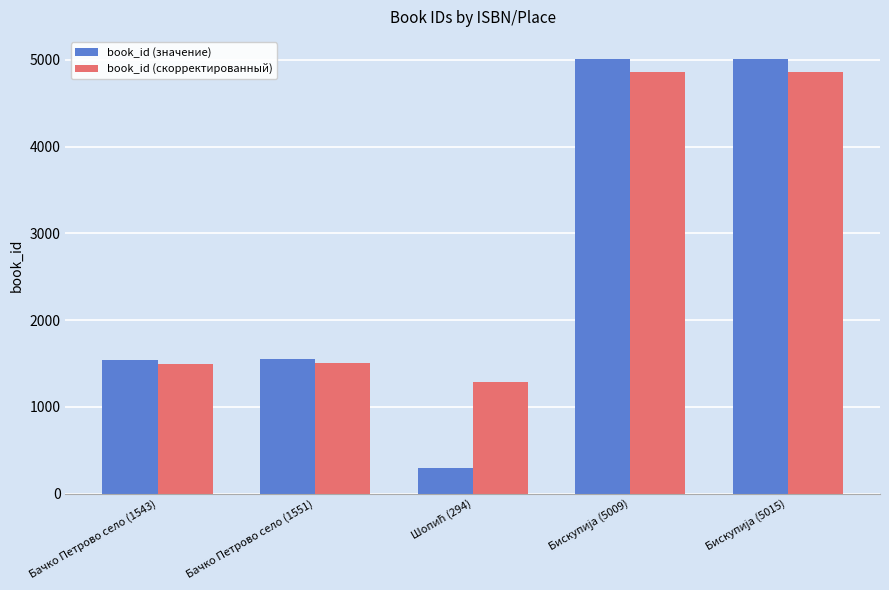

List the series in order of their overall mean, highest first.

book_id (скорректированный), book_id (значение)